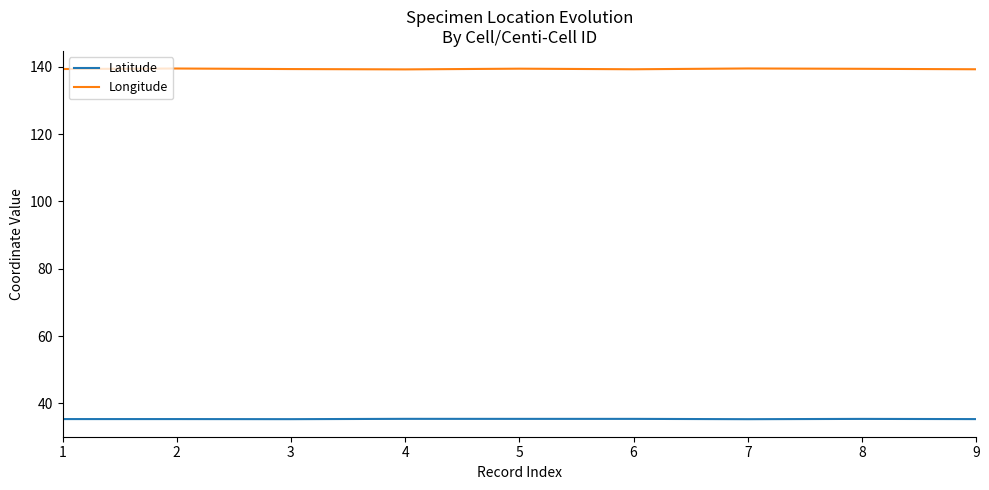

True or false: Longitude has more than 1 interior local peaks.

True